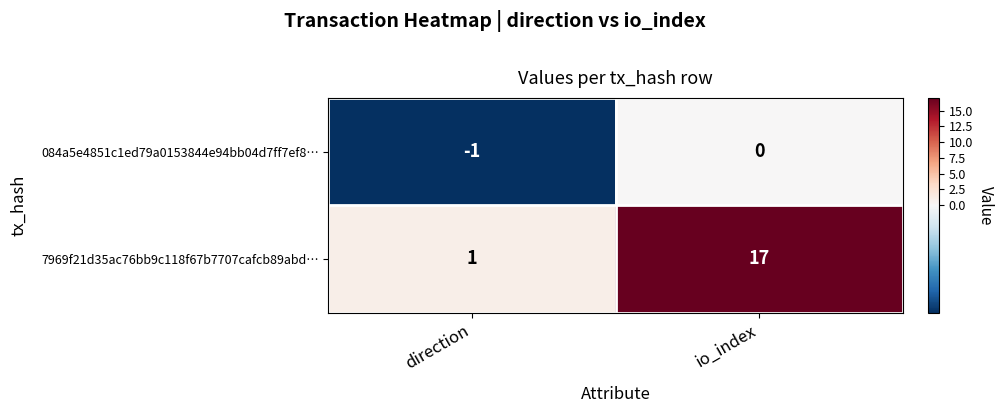

The value of 084a5e4851c1ed79a0153844e94bb04d7ff7ef8… at direction is 0. True or false?

False